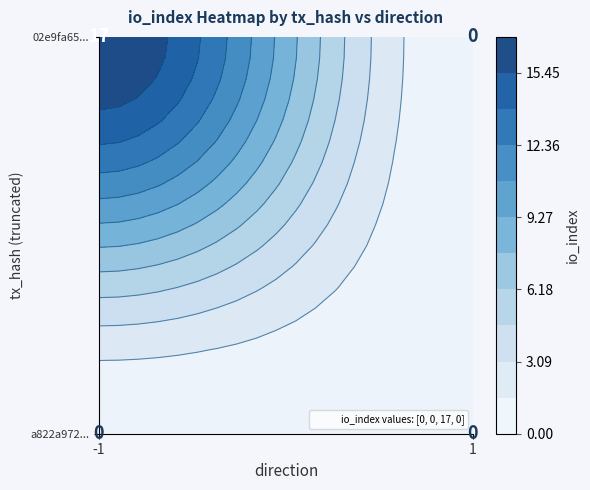

How many distinct data groups are displayed?

2